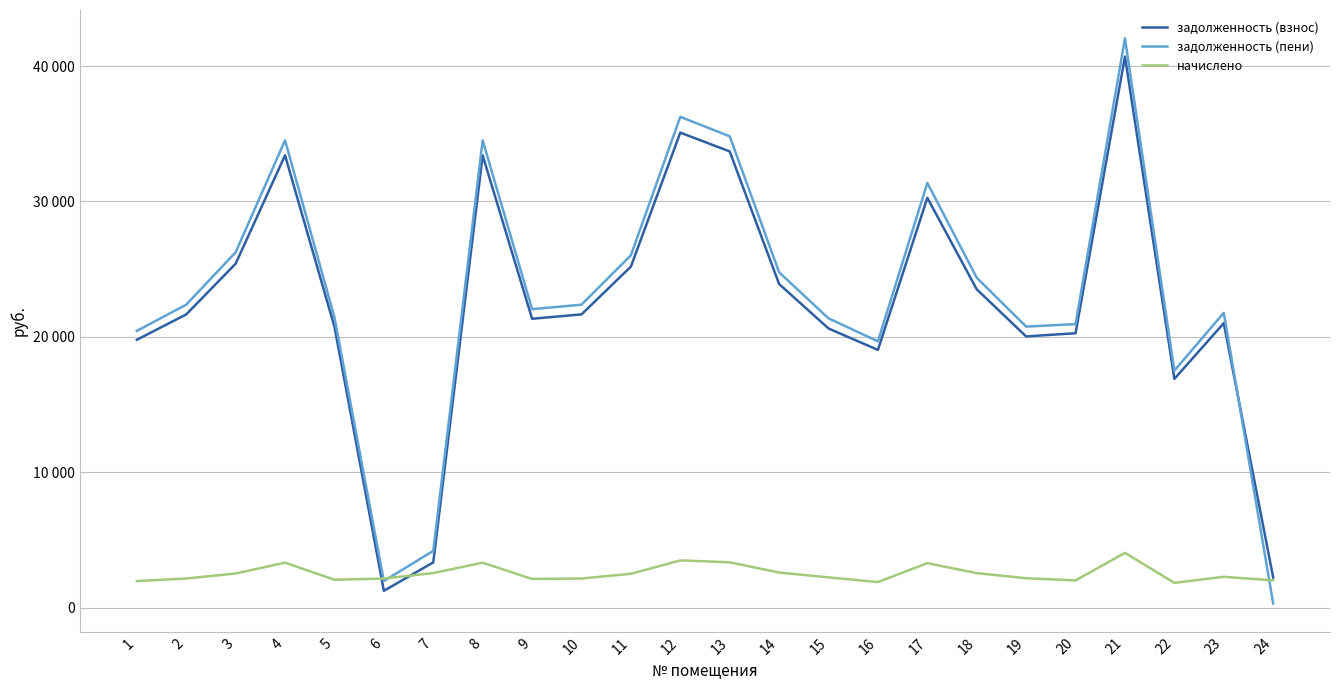

Which series changed the most between 6 and 14?

задолженность (пени)